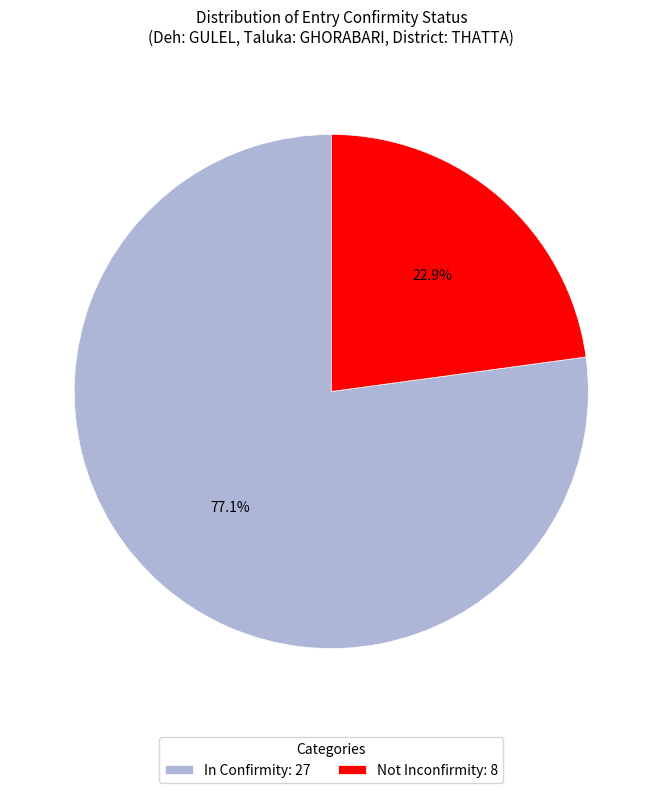

To the nearest percent, what percentage of the pie is Not Inconfirmity?

23%